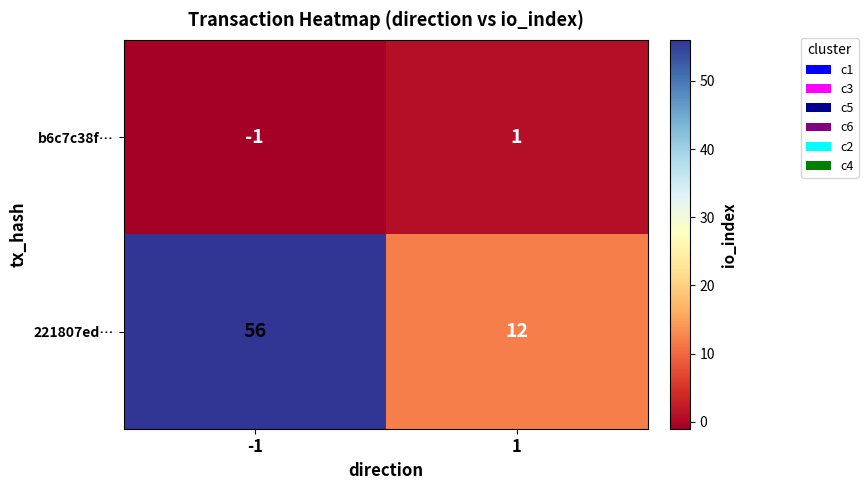

Reading left to right, list all the values displayed in this chart.

b6c7c38f…: -1	1
221807ed…: 56	12